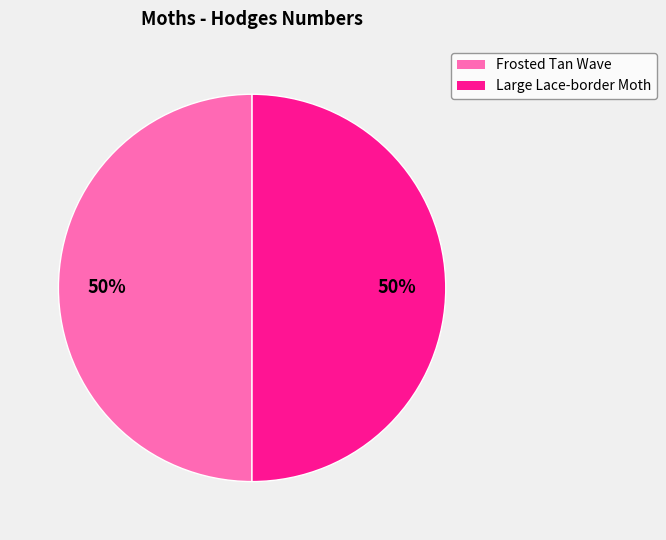

How many segments does this pie chart have?

2